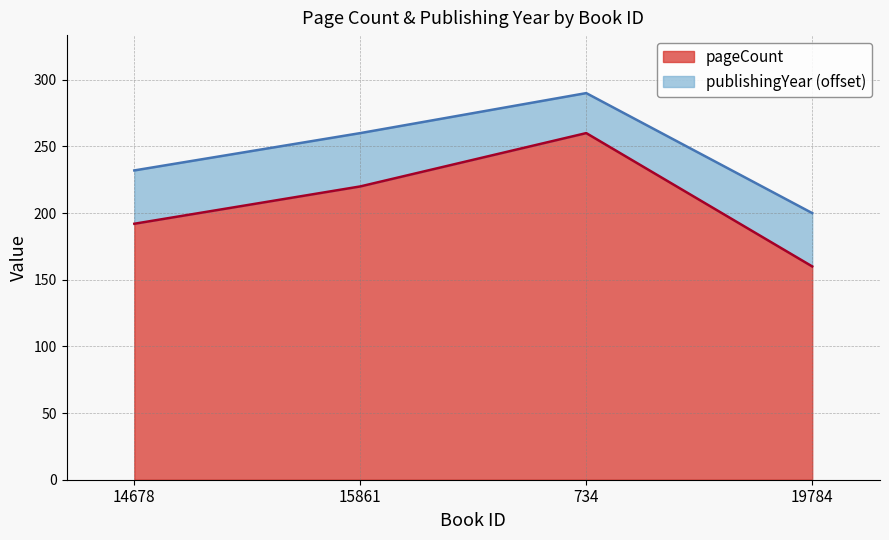

Between 15861 and 734, which is larger?

734